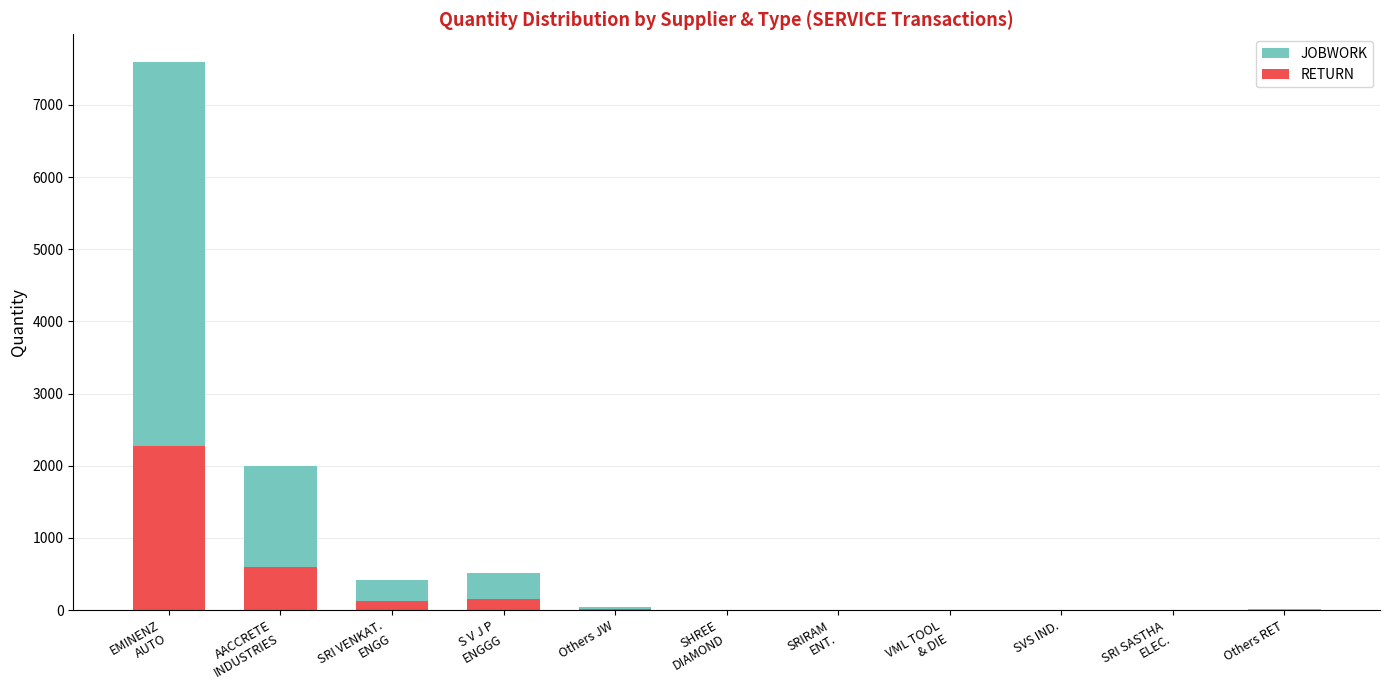

Which series has the widest spread of values?

JOBWORK